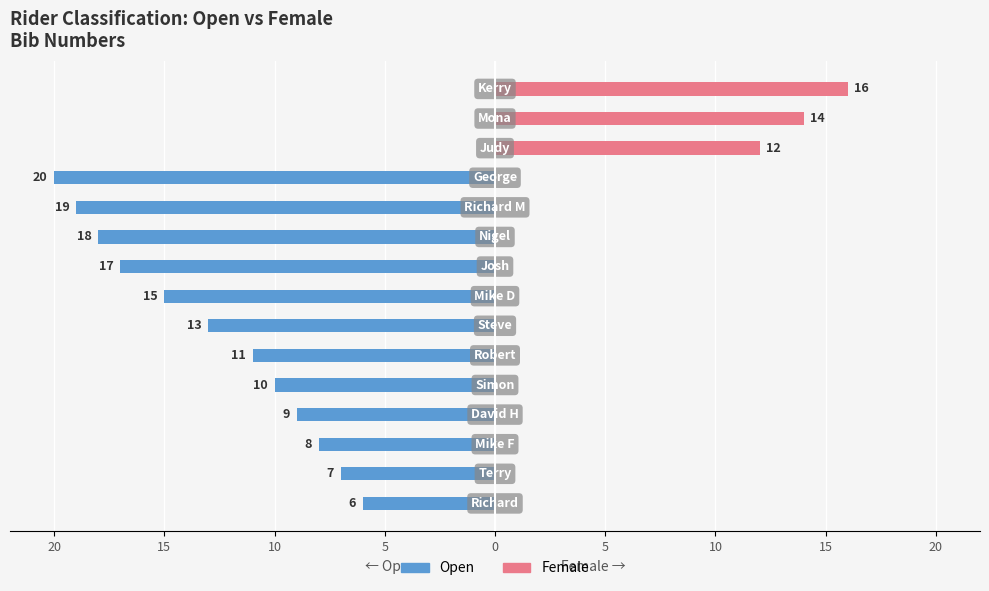

The value of Open at 15 is -20. True or false?

False